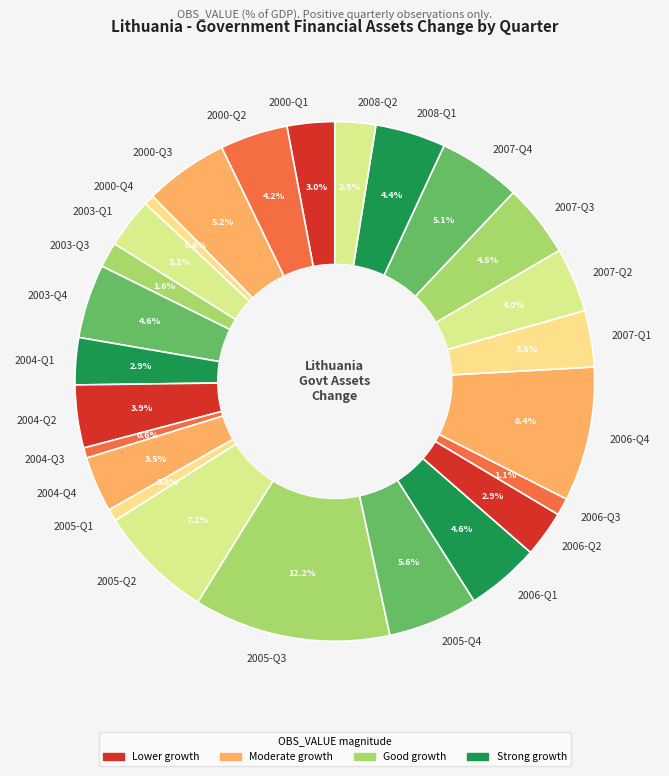

Does 2006-Q4 represent more than half of the total?

No